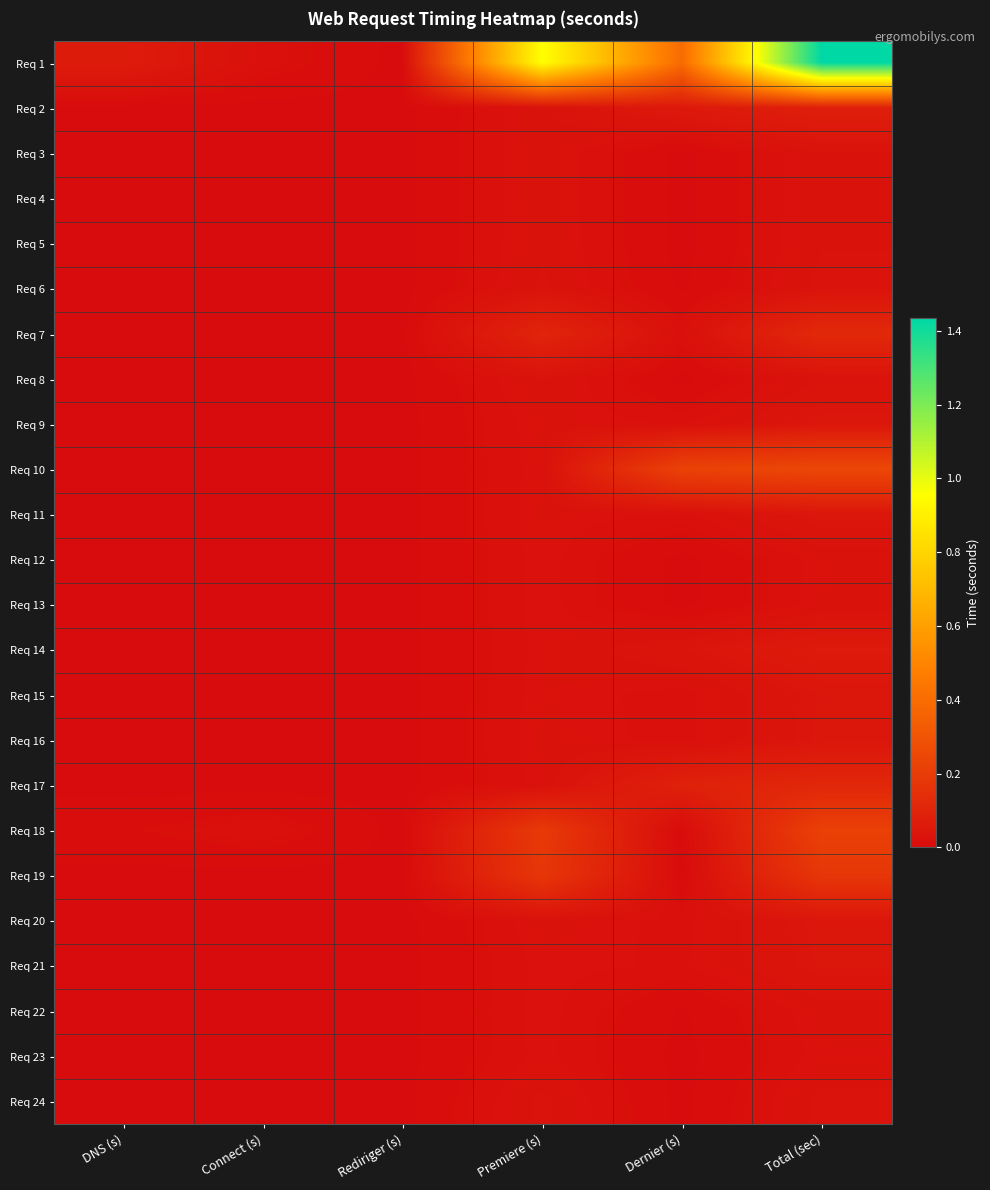

List the series in order of their peak value, lowest first.

Req 23, Req 12, Req 13, Req 22, Req 4, Req 3, Req 5, Req 8, Req 24, Req 6, Req 15, Req 21, Req 16, Req 11, Req 20, Req 9, Req 14, Req 2, Req 17, Req 7, Req 19, Req 18, Req 10, Req 1